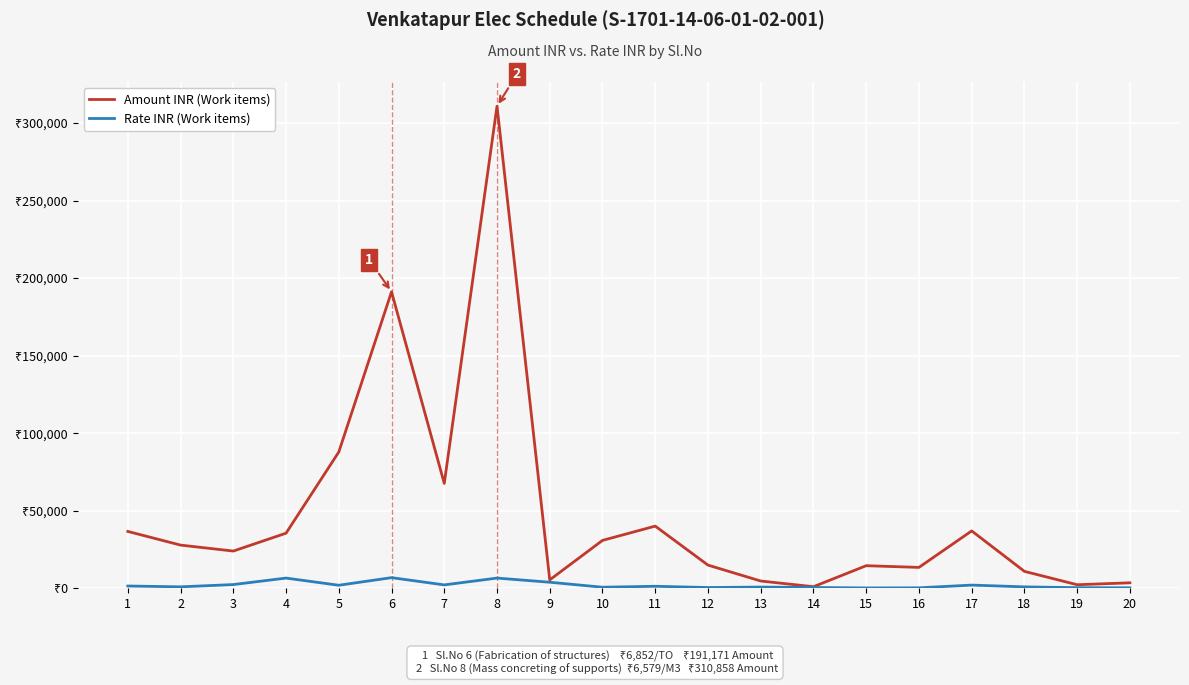

What are all the series names shown in the legend?

Amount INR (Work items), Rate INR (Work items)